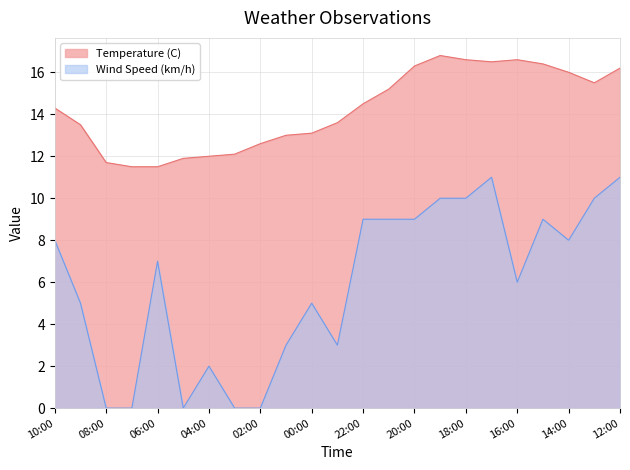

What is the average value of the Temperature (C) series?

14.2